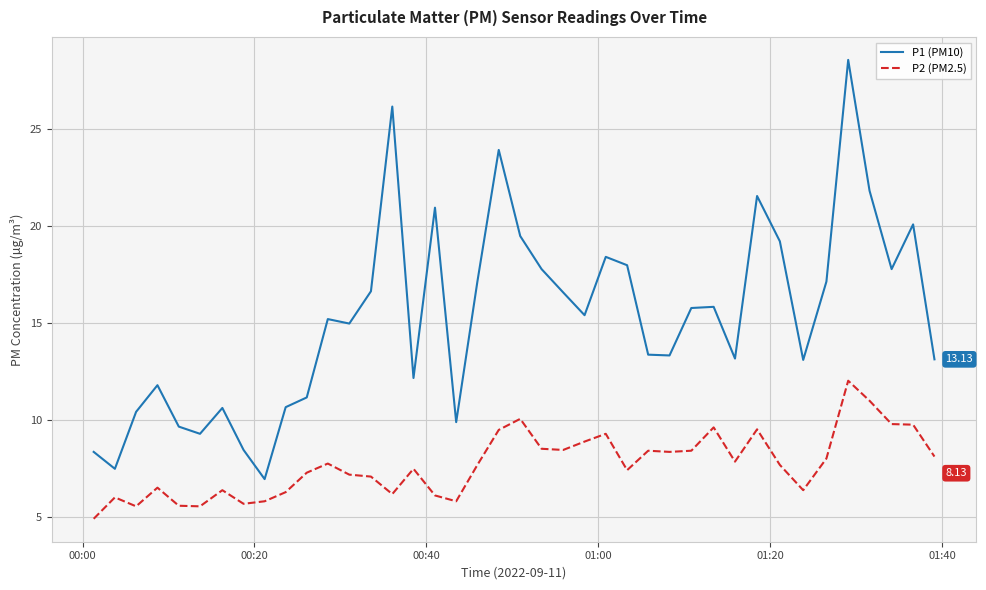

Which series has the largest total across all categories?

P1 (PM10)